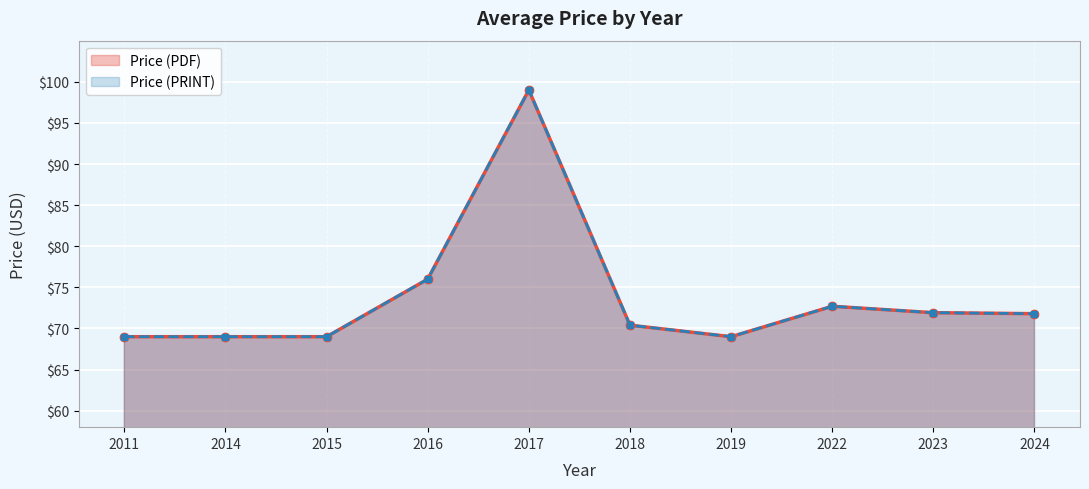

What is the difference between the Price (PDF) values at 2023 and 2024?

0.1